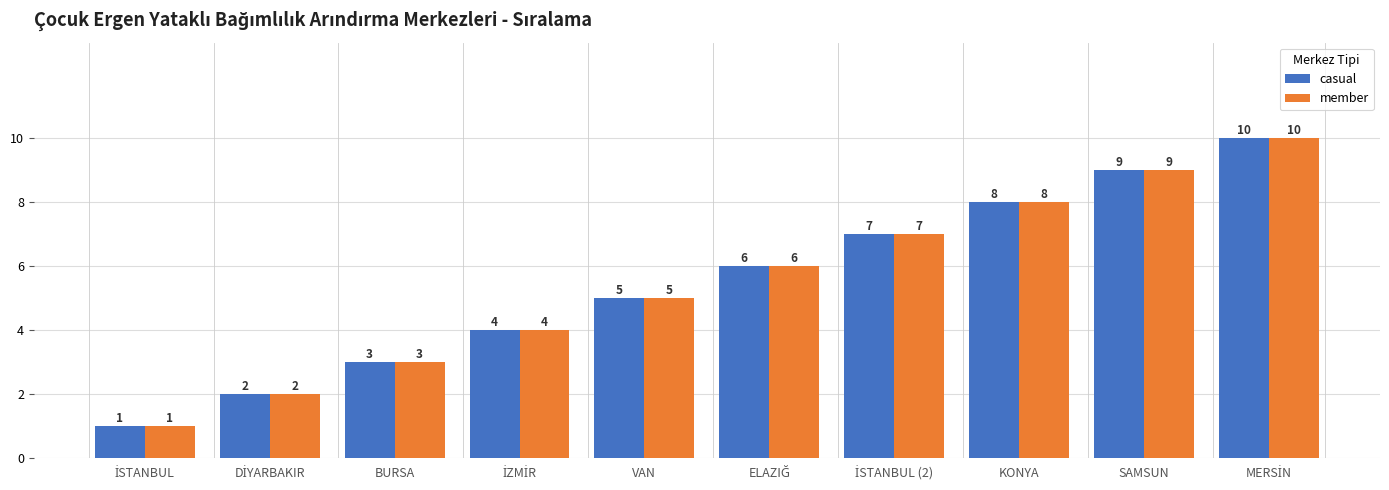

The value of member at KONYA is 8. True or false?

True